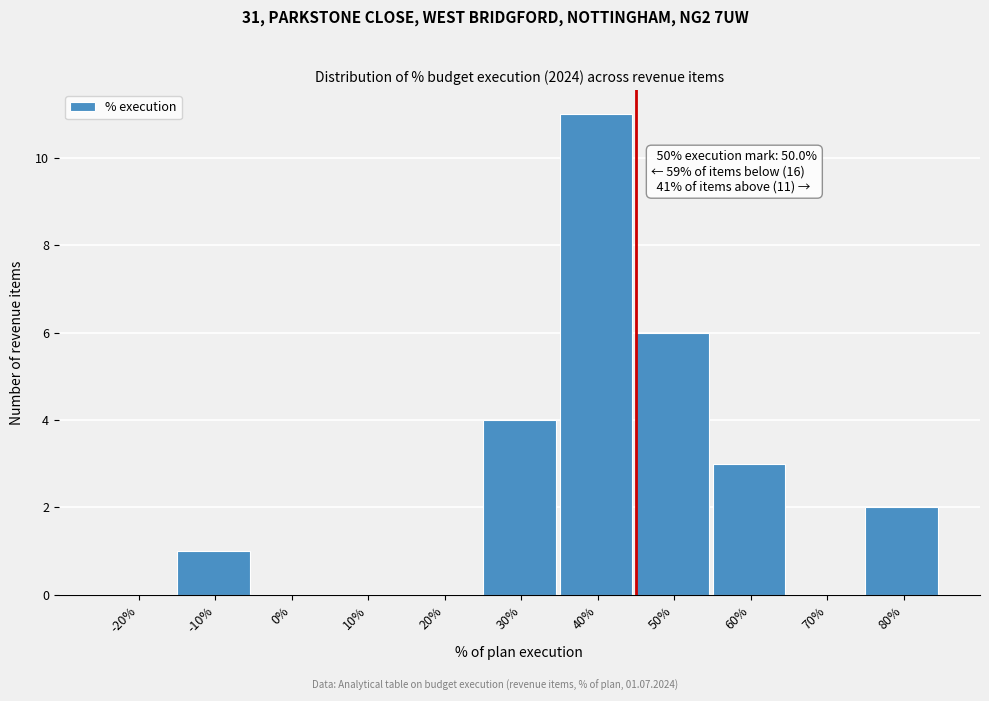

Reading left to right, list all the values displayed in this chart.

-20%=0	-10%=1	0%=0	10%=0	20%=0	30%=4	40%=11	50%=6	60%=3	70%=0	80%=2